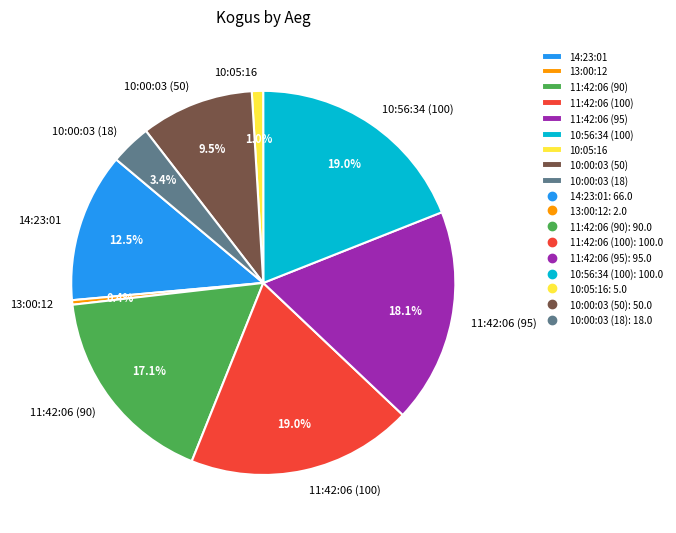

What percentage do 10:05:16 and 11:42:06 (100) together represent?

20.0%